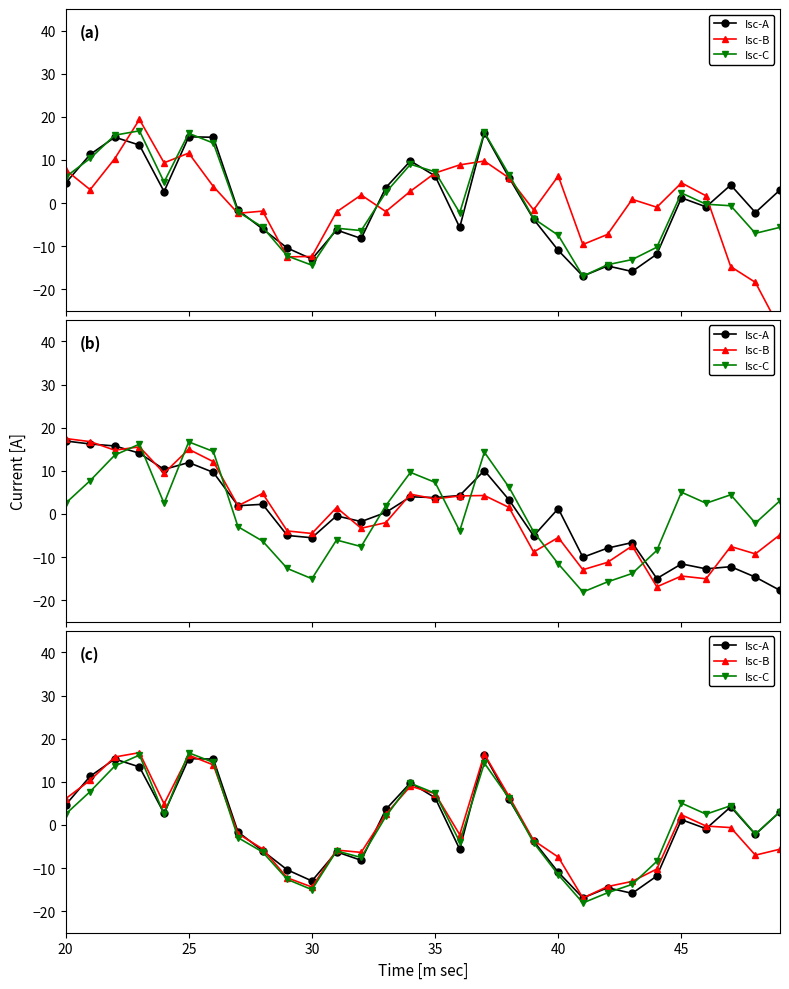

Is the value of Isc-B at 18 greater than the value of Isc-C at 6?

No